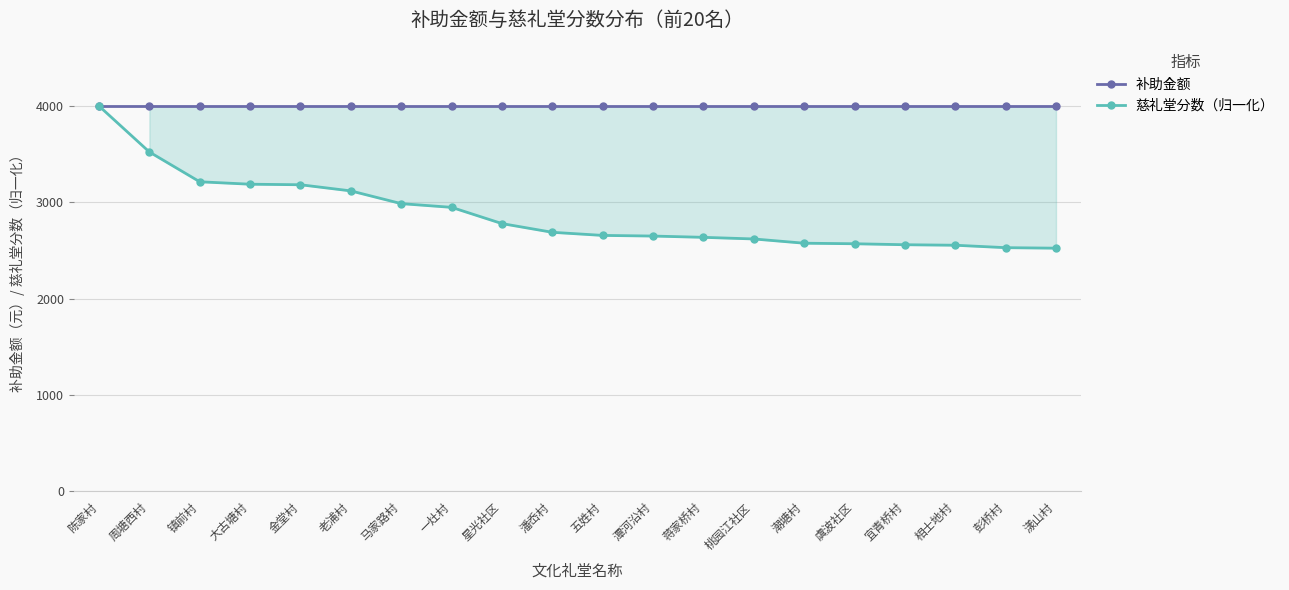

What is the difference between the highest and lowest values at 蒋家桥村?

1362.8